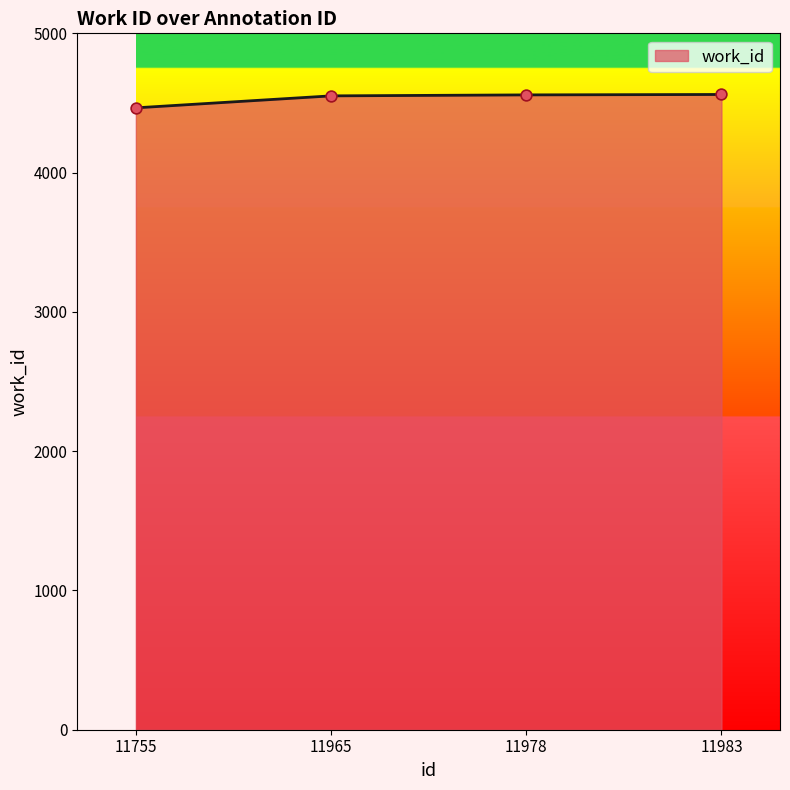

What is the change in value from 11755 to 11983?

+96